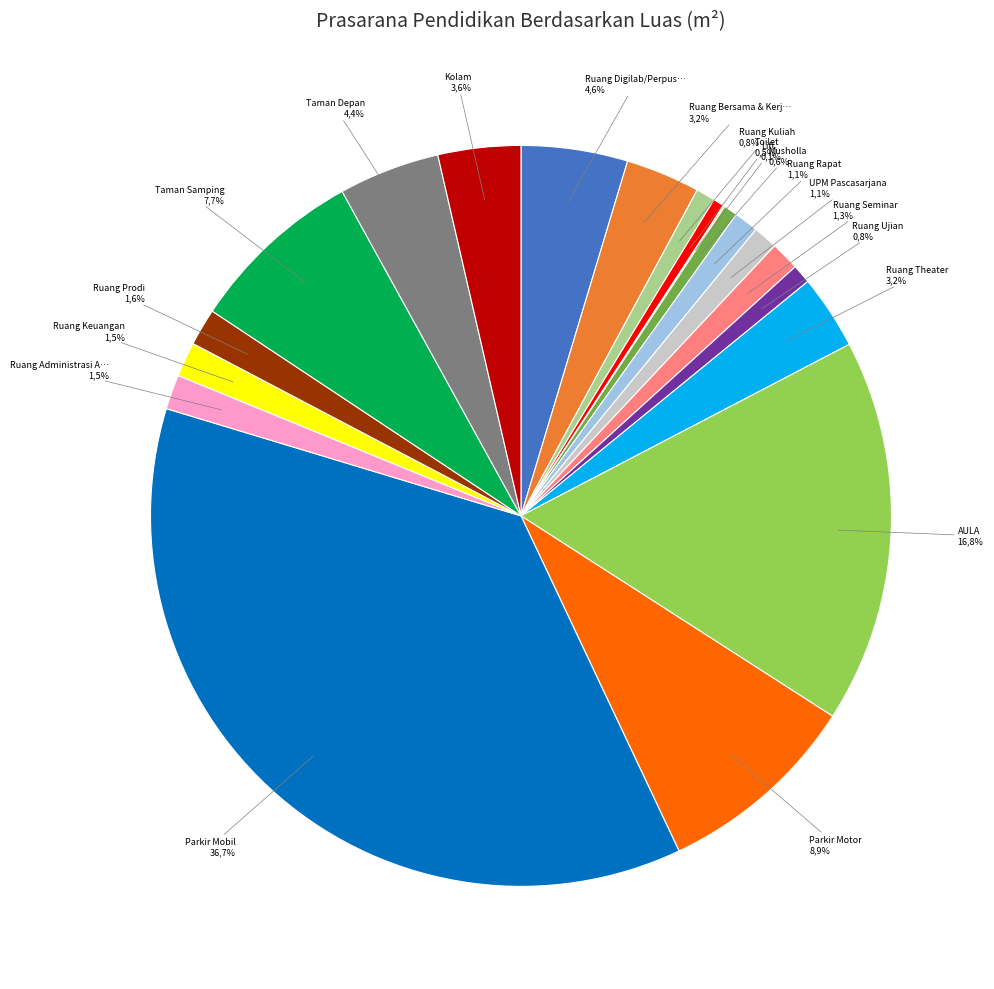

To the nearest percent, what is the difference between the Ruang Kuliah and Ruang Digilab/Perpustakaan slice percentages?

4%